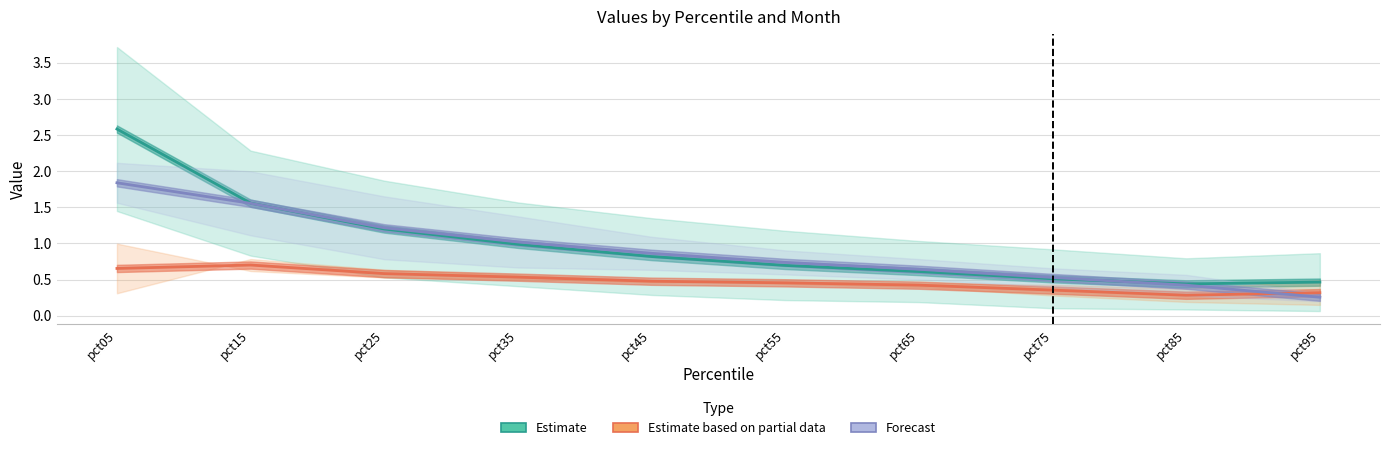

Rank the categories by Jul value from highest to lowest.

pct05, pct15, pct25, pct35, pct45, pct55, pct65, pct75, pct85, pct95